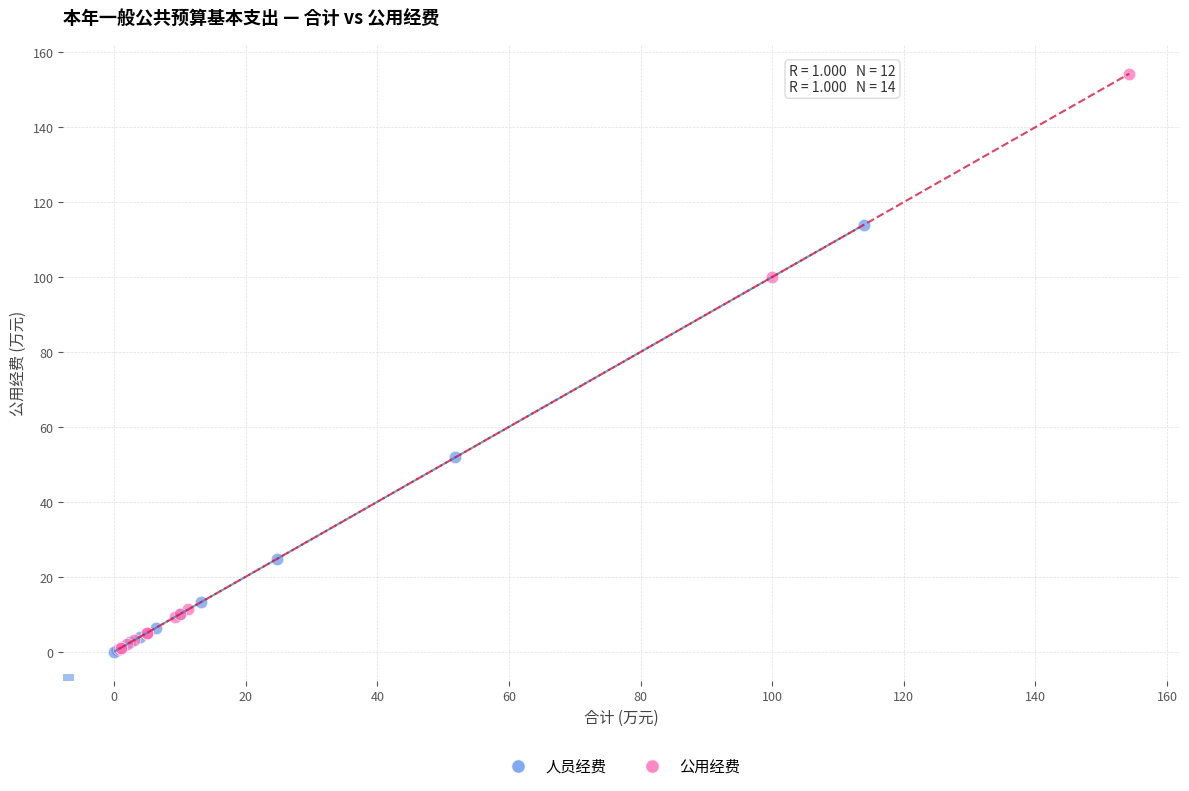

Which series has the widest spread of Y values?

公用经费